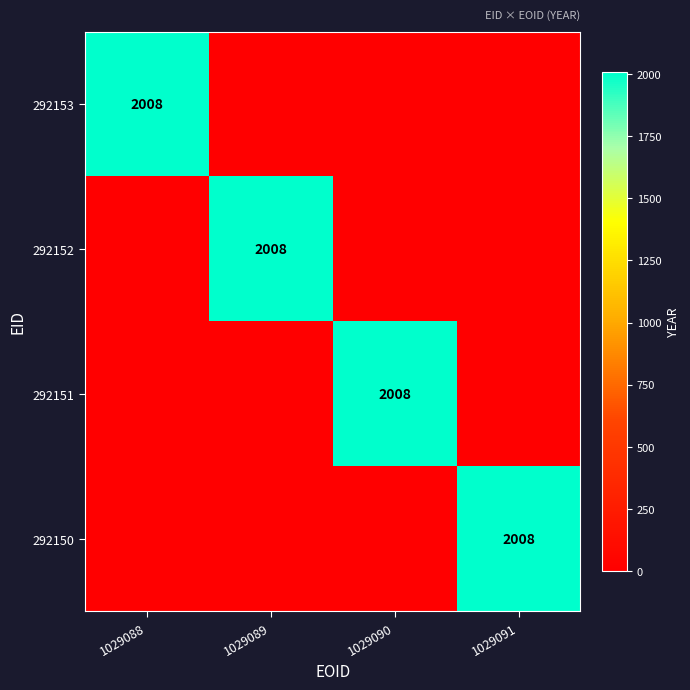

True or false: 292153 has a value of -896 at 1029090.

False